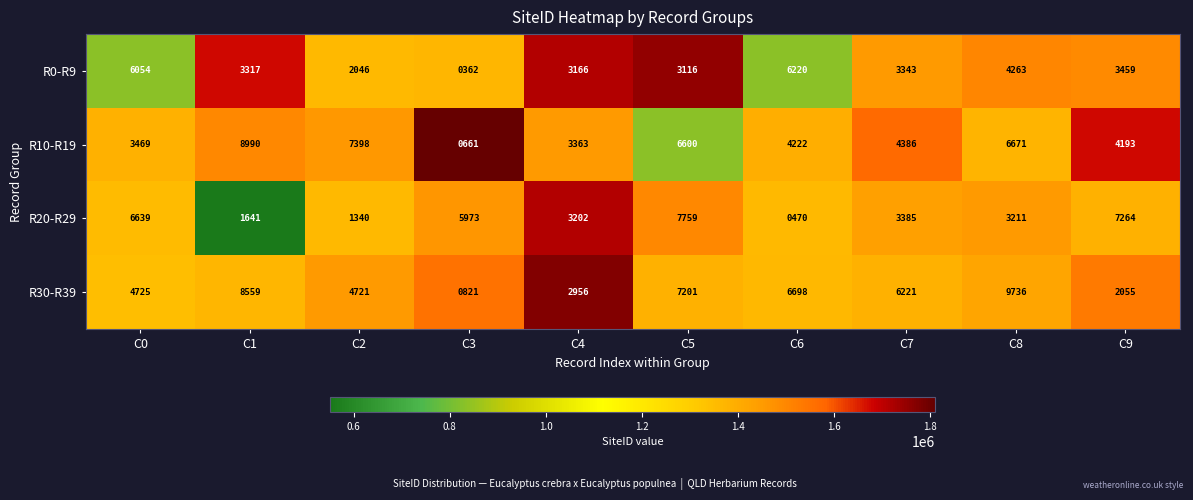

Which series changed the most between C2 and C5?

R20-R29